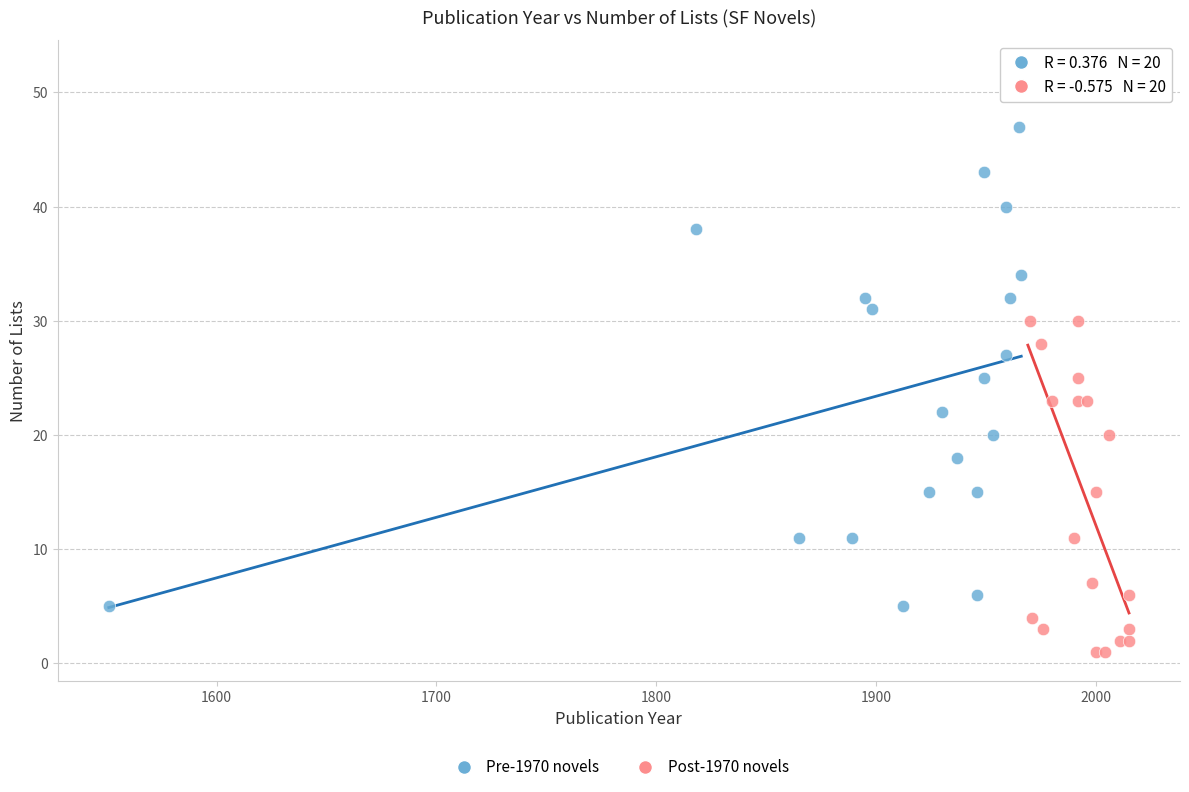

Which series has the largest Y range (max minus min)?

Post-1970 novels